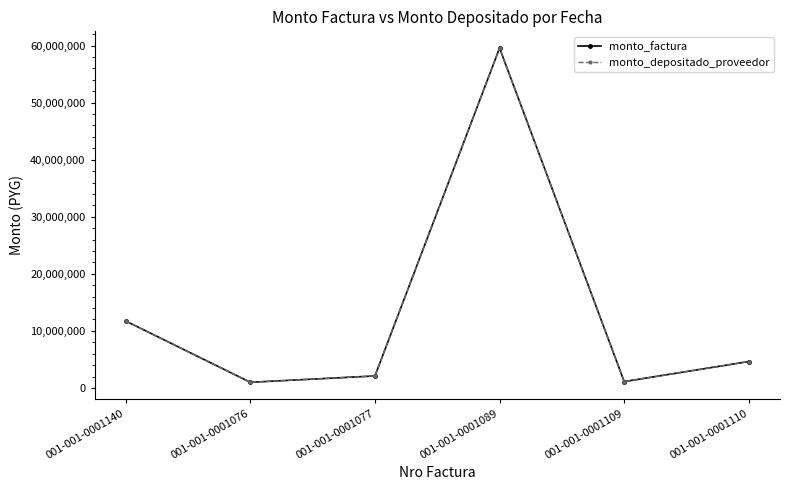

The value of monto_factura at 001-001-0001110 is 4636000. True or false?

True